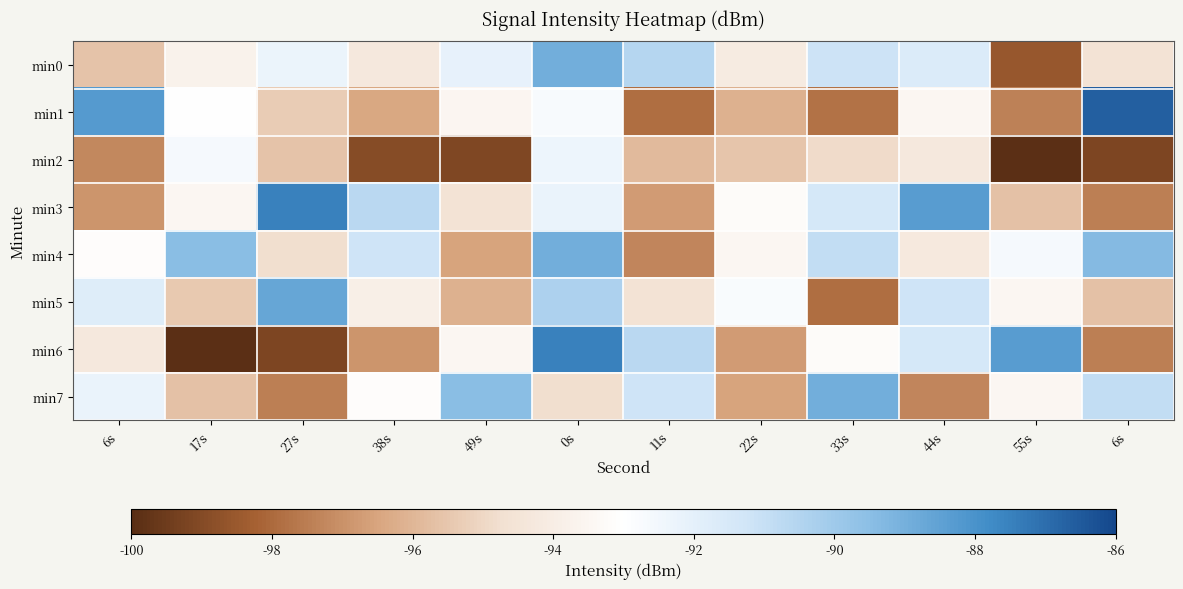

Which series changed the most between 49s and 22s?

min7